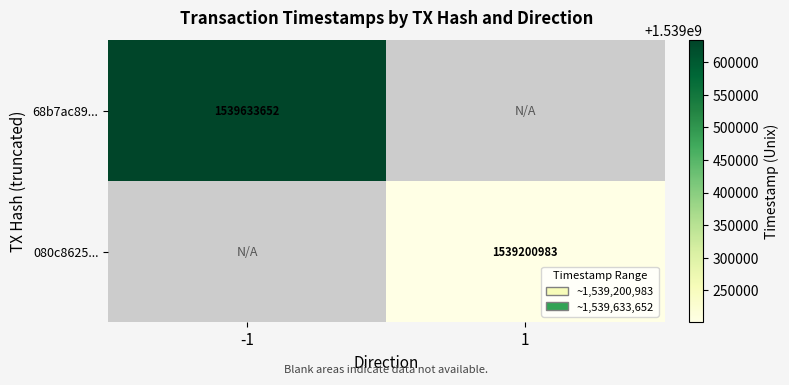

True or false: 68b7ac89... has a value of 1000200190 at -1.

False